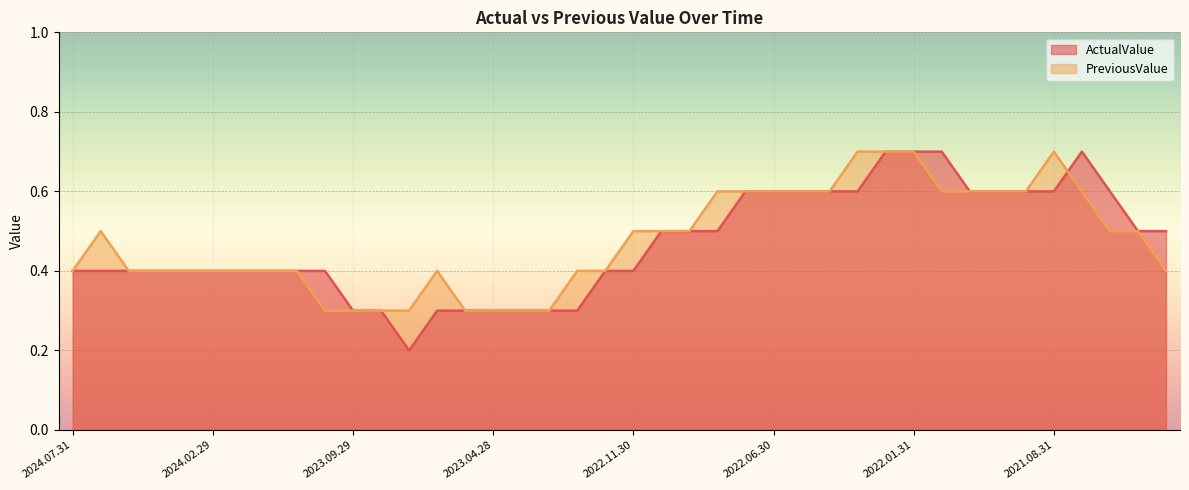

What is the value of the ActualValue point at the 17th from the left?

0.3